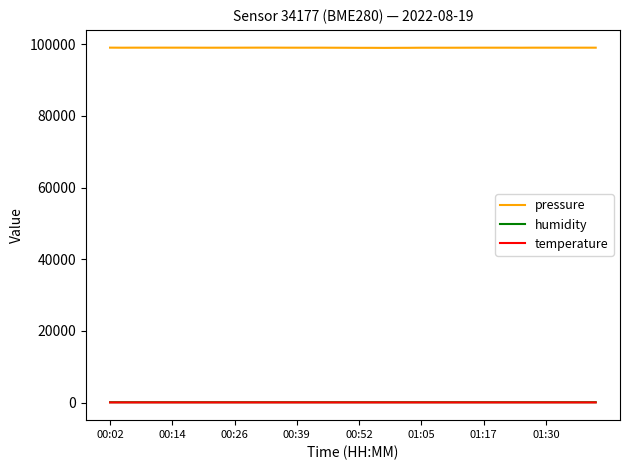

Which series has the widest spread of values?

pressure